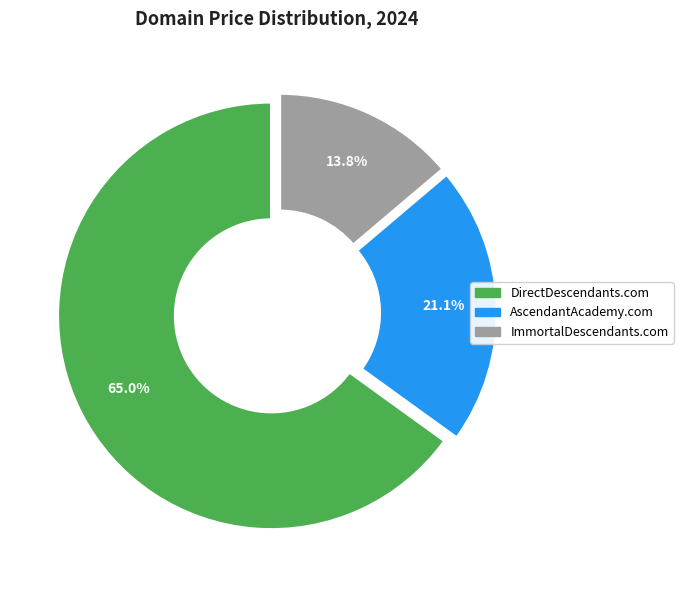

What is the smallest slice in the pie chart?

ImmortalDescendants.com